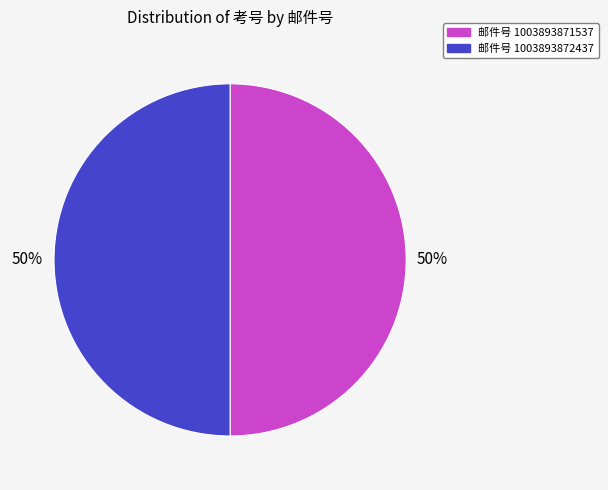

How many slices are in this pie chart?

2